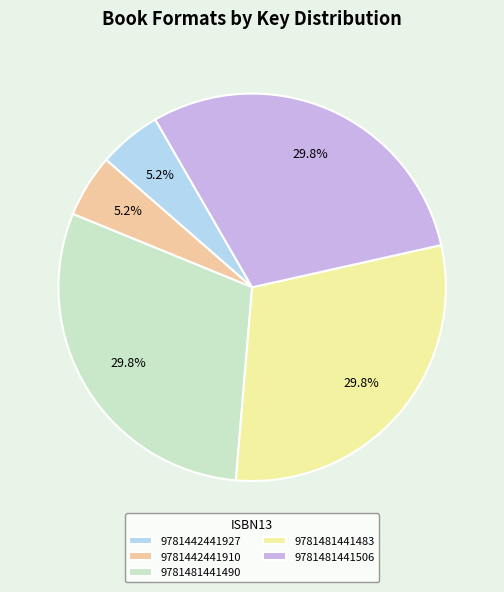

Is there a majority slice in this chart?

No